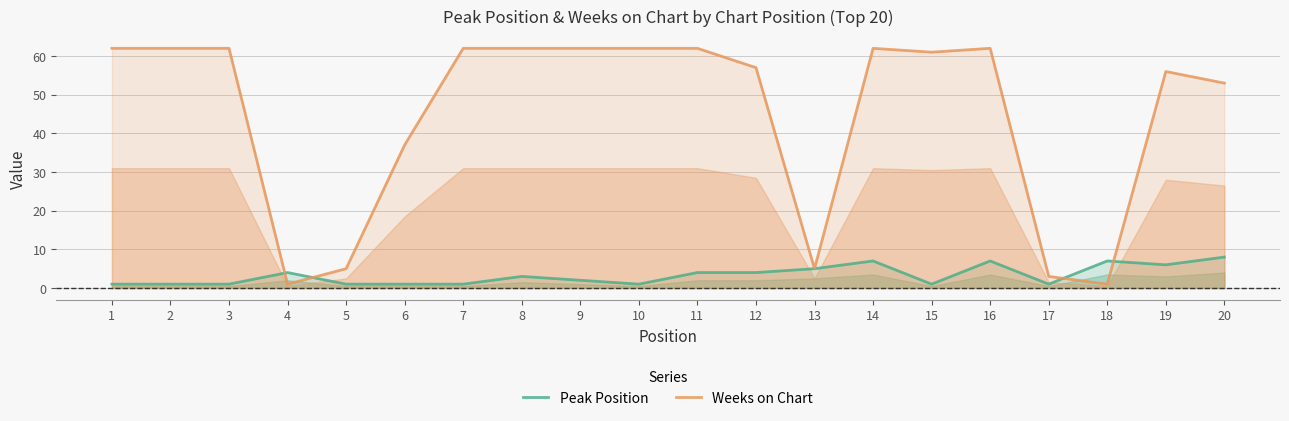

Between which two adjacent categories do Peak Position and Weeks on Chart first intersect?

3 and 4